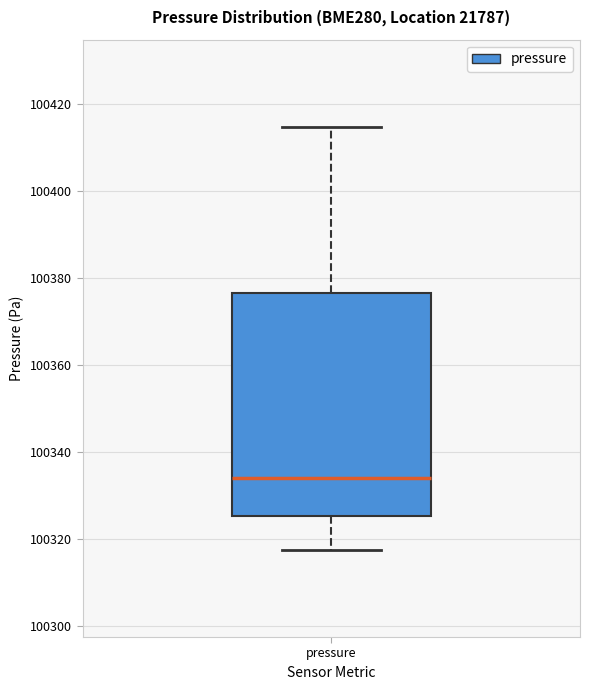

Where does the lower whisker of the box for pressure end on the y-axis? The values are not printed on the chart, so give them approximately, as read against the axis.

100318